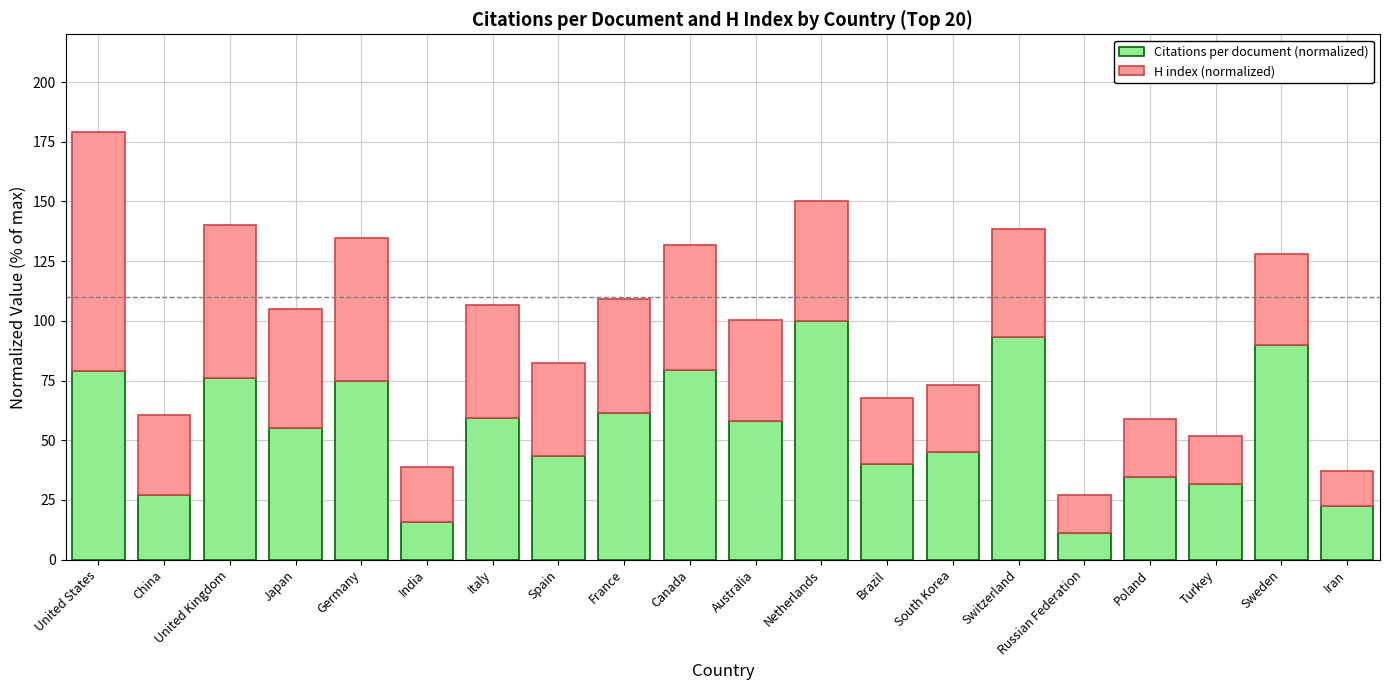

What is the difference between the Citations per document (normalized) values at France and Canada?

18.1